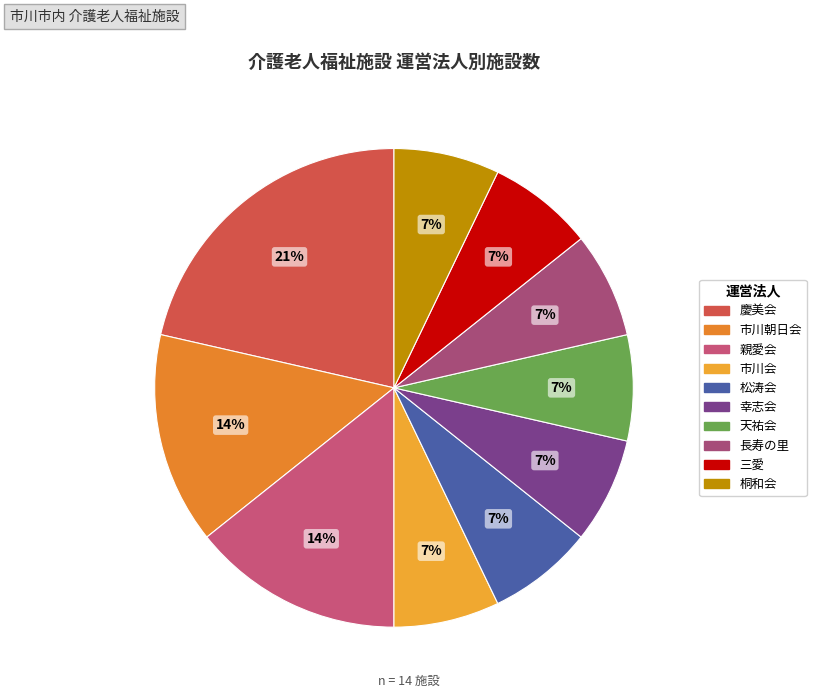

How many slices are in this pie chart?

10